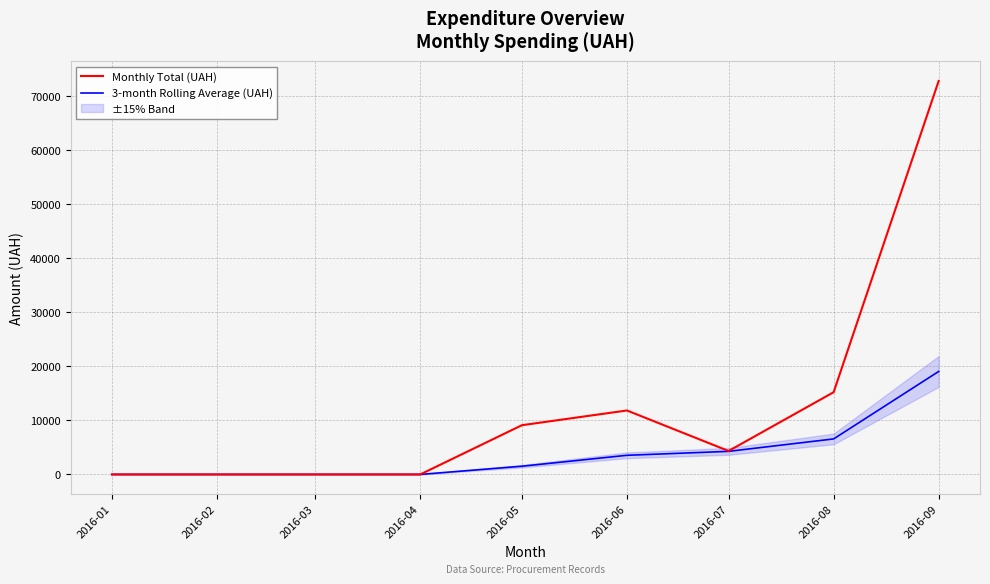

Rank the series by their maximum value, from highest to lowest.

Monthly Total (UAH), 3-month Rolling Average (UAH)